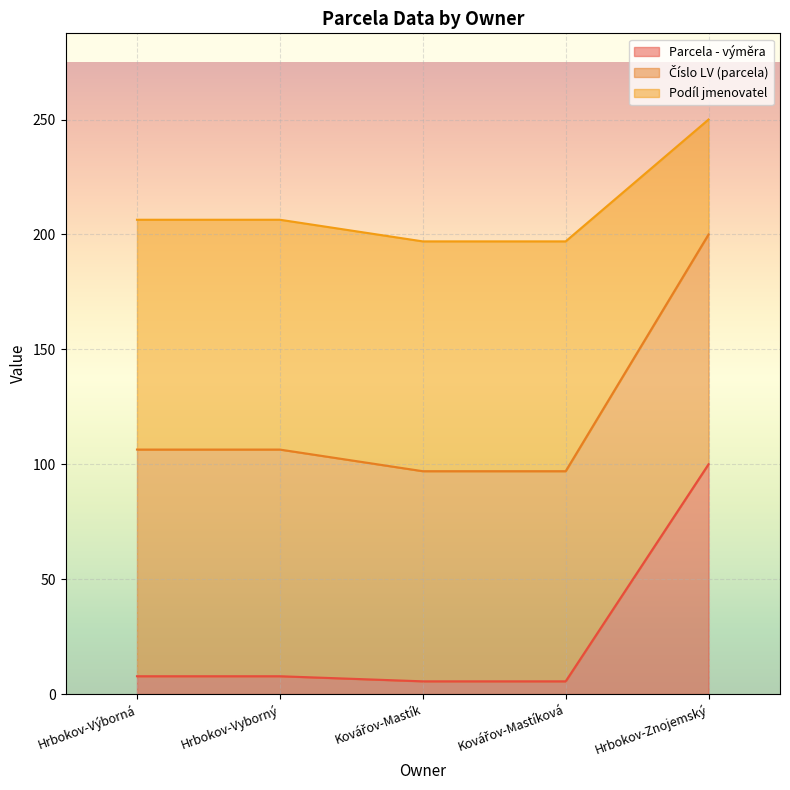

True or false: Podíl jmenovatel and Parcela - výměra intersect in this chart.

False